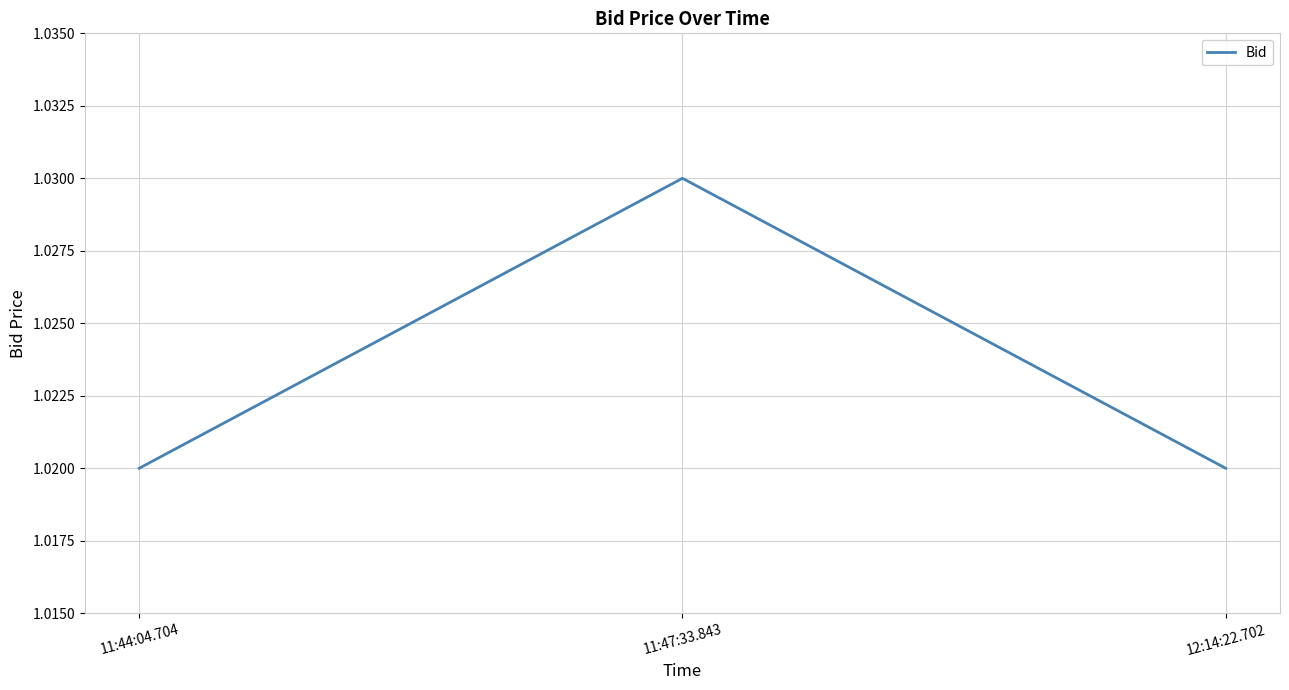

How many values are between 1 and 2?

3